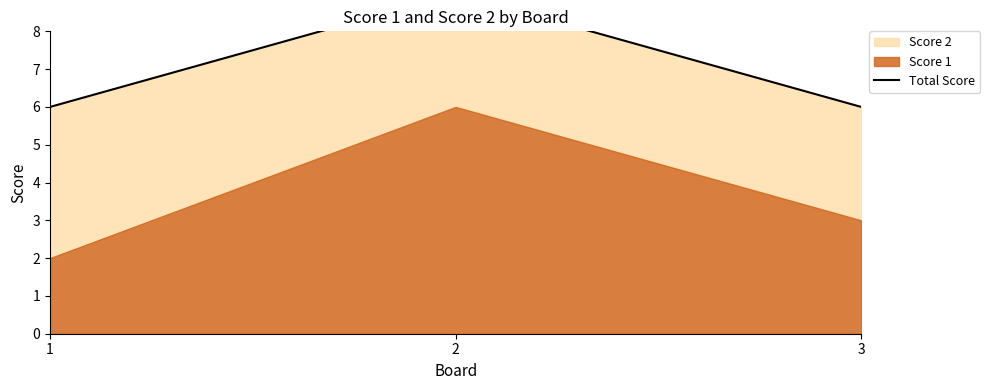

Does the chart display data point markers on the line(s)?

No